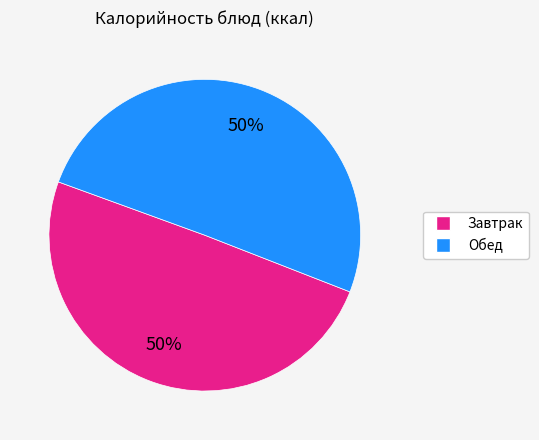

To the nearest percent, what is the average slice percentage?

50%